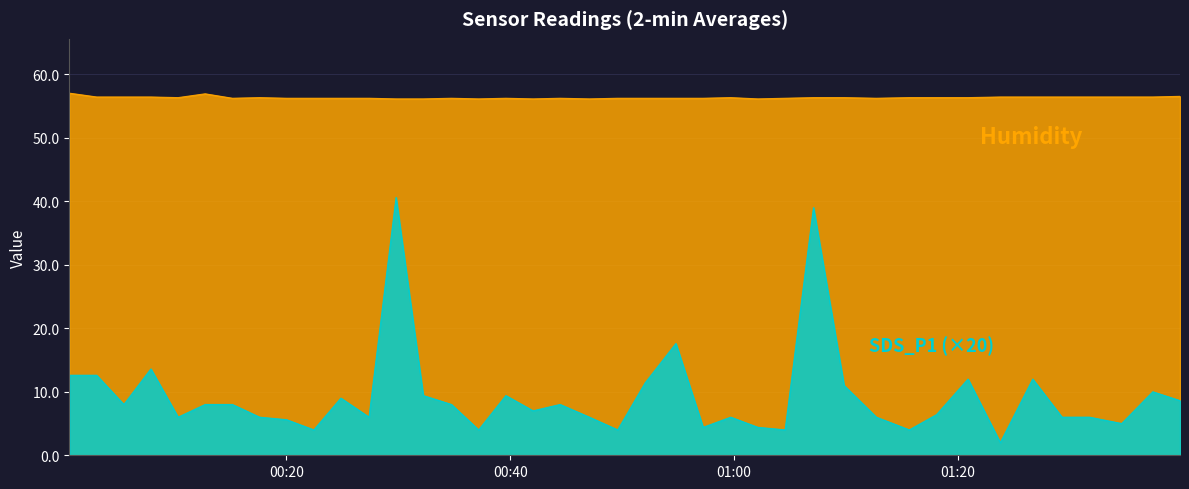

Reading right to left, what are all the values shown in this chart?

SDS_P1: 8.6	10.0	5.0	6.0	6.0	12.0	2.0	12.0	6.4	4.0	6.0	11.0	39.0	4.0	4.4	6.0	4.4	17.6	11.4	4.0	6.0	8.0	7.0	9.4	4.0	8.0	9.4	40.6	6.0	9.0	4.0	5.6	6.0	8.0	8.0	6.0	13.6	8.0	12.6	12.6
Humidity: 56.5	56.4	56.4	56.4	56.4	56.4	56.4	56.3	56.3	56.3	56.2	56.3	56.3	56.2	56.1	56.3	56.2	56.2	56.2	56.2	56.1	56.2	56.1	56.2	56.1	56.2	56.1	56.1	56.2	56.2	56.2	56.2	56.3	56.2	56.9	56.3	56.4	56.4	56.4	57.0